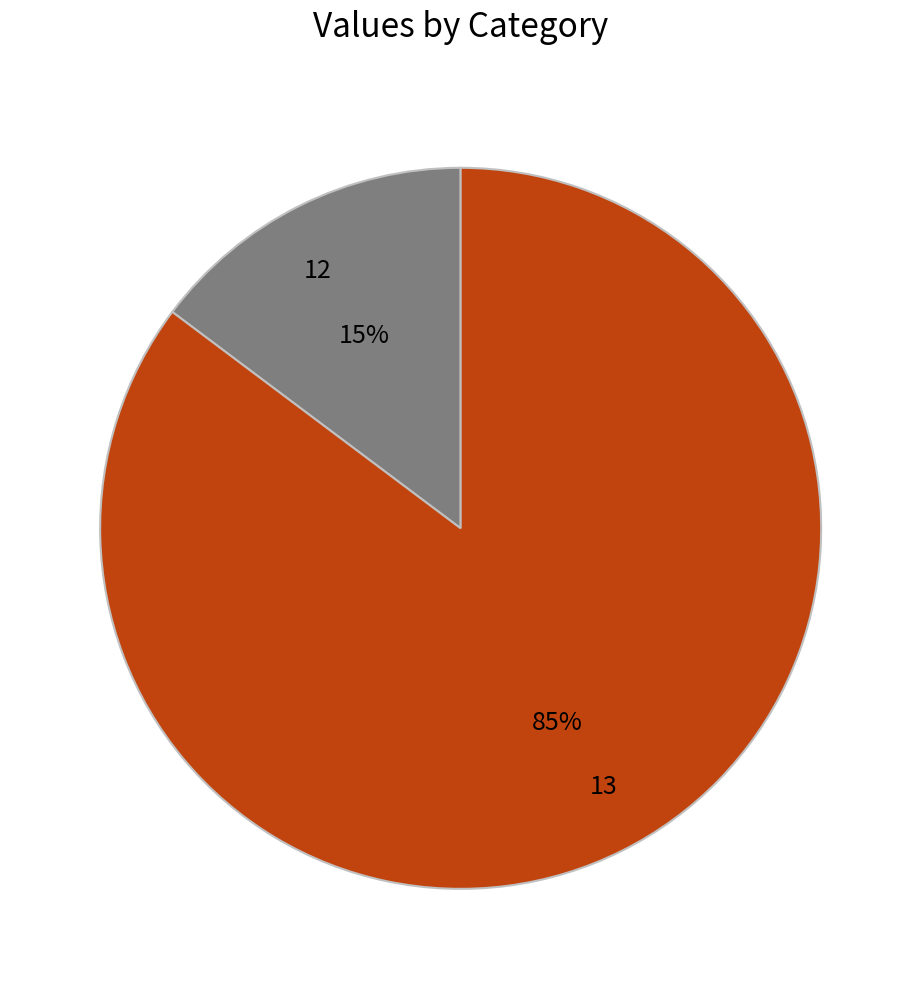

Is it true that 12 is 15% of the pie?

True